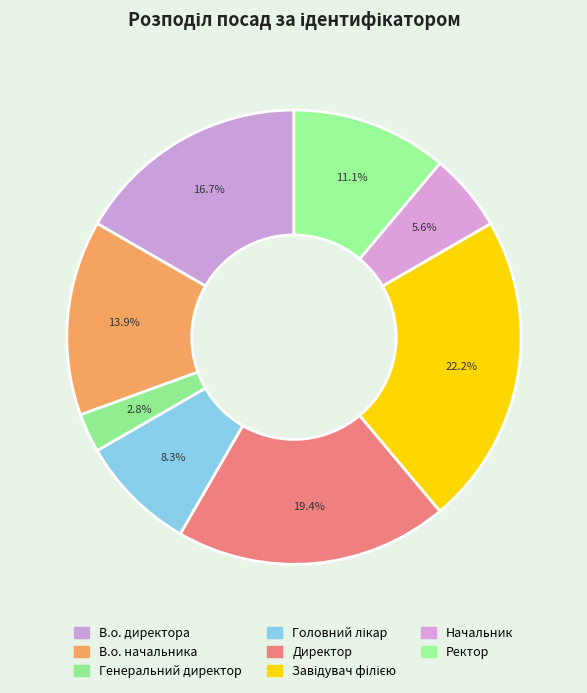

Is there any slice that represents more than half of the pie?

No